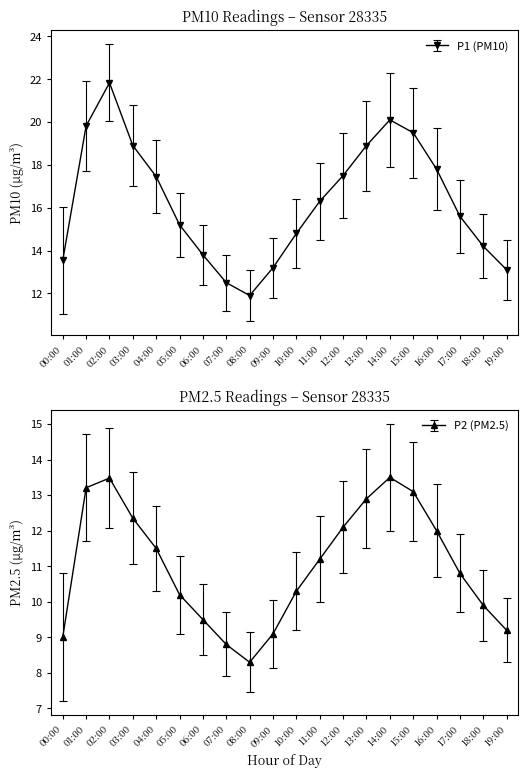

Reading left to right, extract all data points from this chart.

P1: 00:00=13.6	01:00=19.8	02:00=21.8	03:00=18.9	04:00=17.4	05:00=15.2	06:00=13.8	07:00=12.5	08:00=11.9	09:00=13.2	10:00=14.8	11:00=16.3	12:00=17.5	13:00=18.9	14:00=20.1	15:00=19.5	16:00=17.8	17:00=15.6	18:00=14.2	19:00=13.1
P2: 00:00=9.0	01:00=13.2	02:00=13.5	03:00=12.3	04:00=11.5	05:00=10.2	06:00=9.5	07:00=8.8	08:00=8.3	09:00=9.1	10:00=10.3	11:00=11.2	12:00=12.1	13:00=12.9	14:00=13.5	15:00=13.1	16:00=12.0	17:00=10.8	18:00=9.9	19:00=9.2